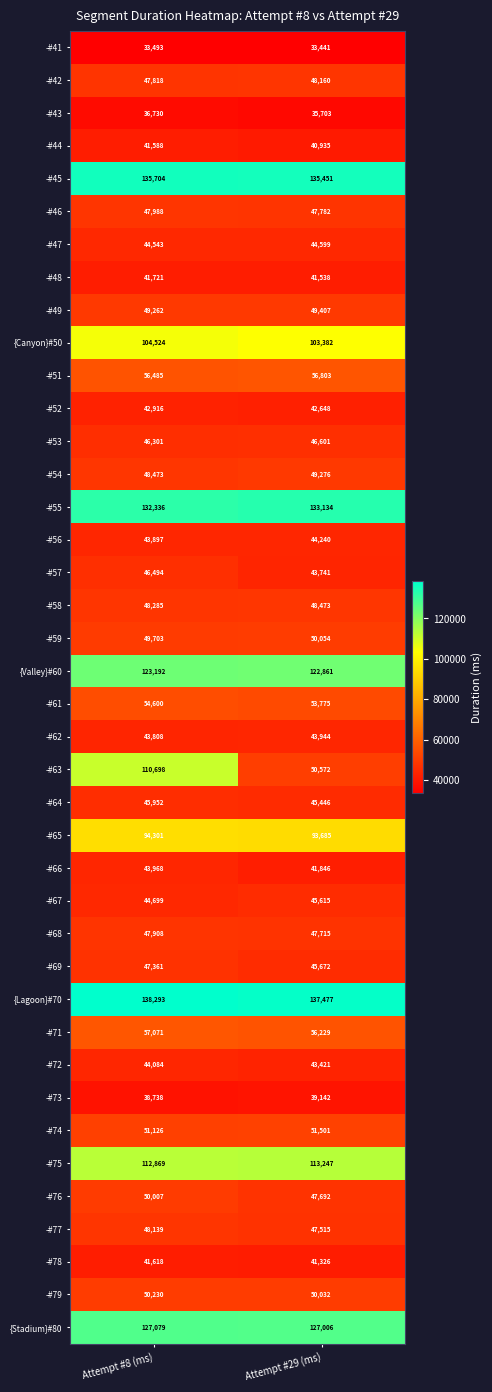

True or false: -#79 has a value of 50032 at Attempt #29 (ms).

True